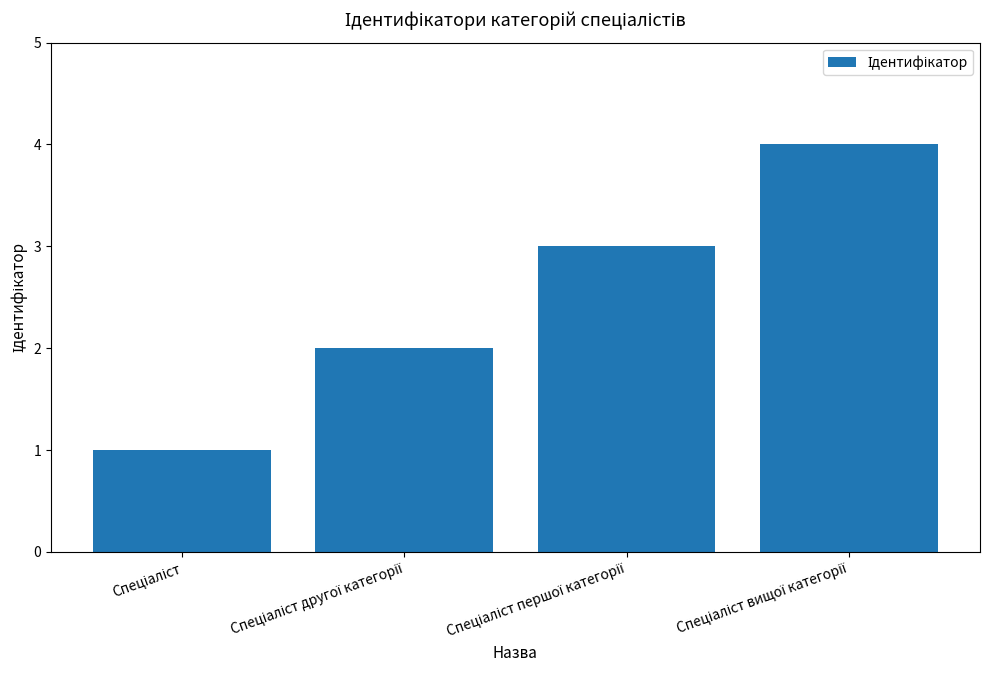

What is the maximum value shown in the chart?

4